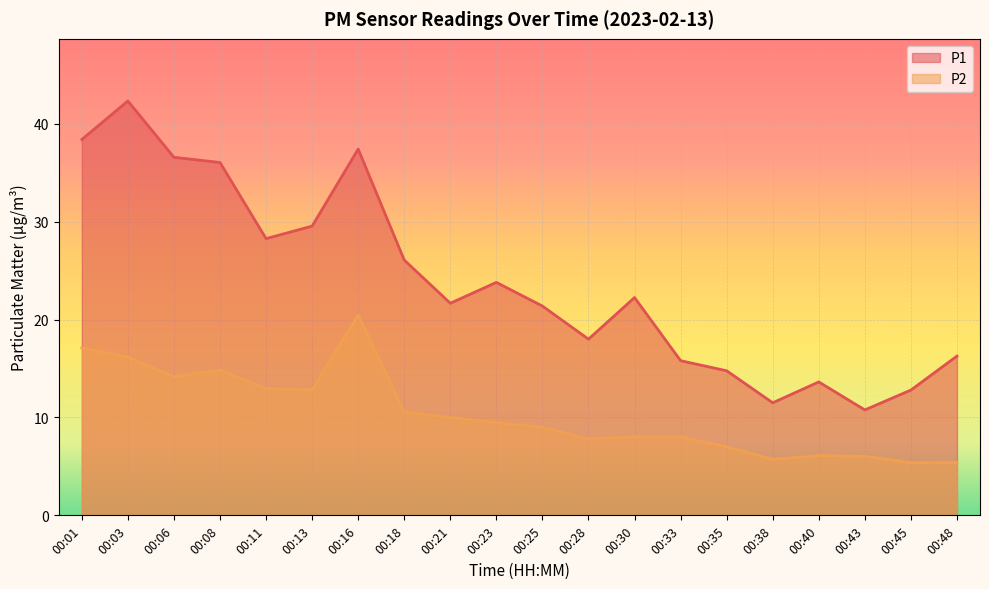

What is the value of the P2 point at the 8th from the left?

10.6